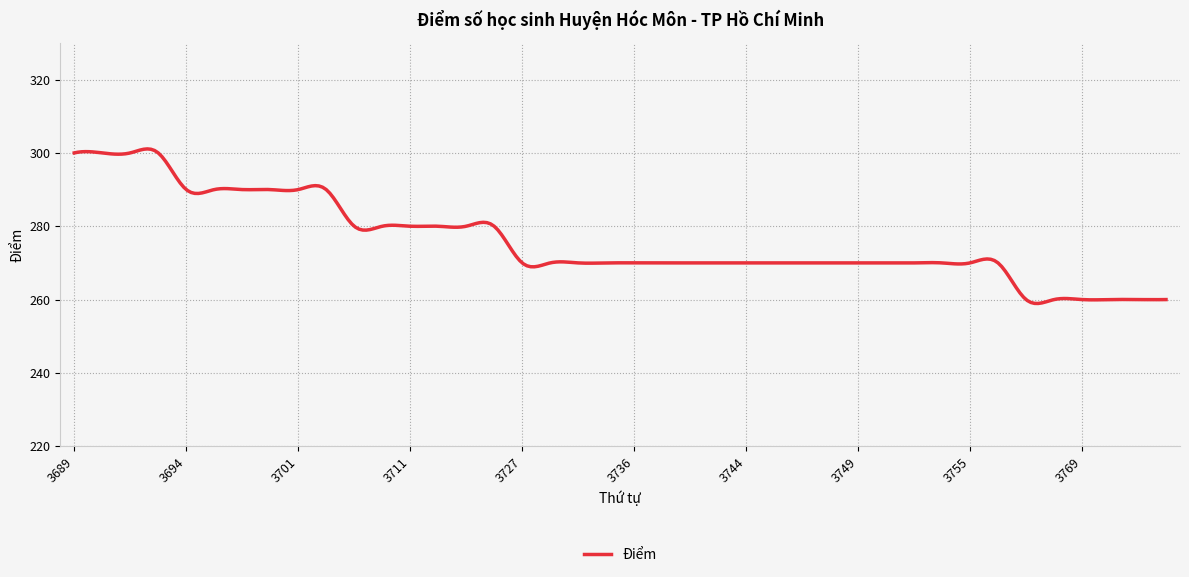

Does the chart have visible grid lines?

Yes